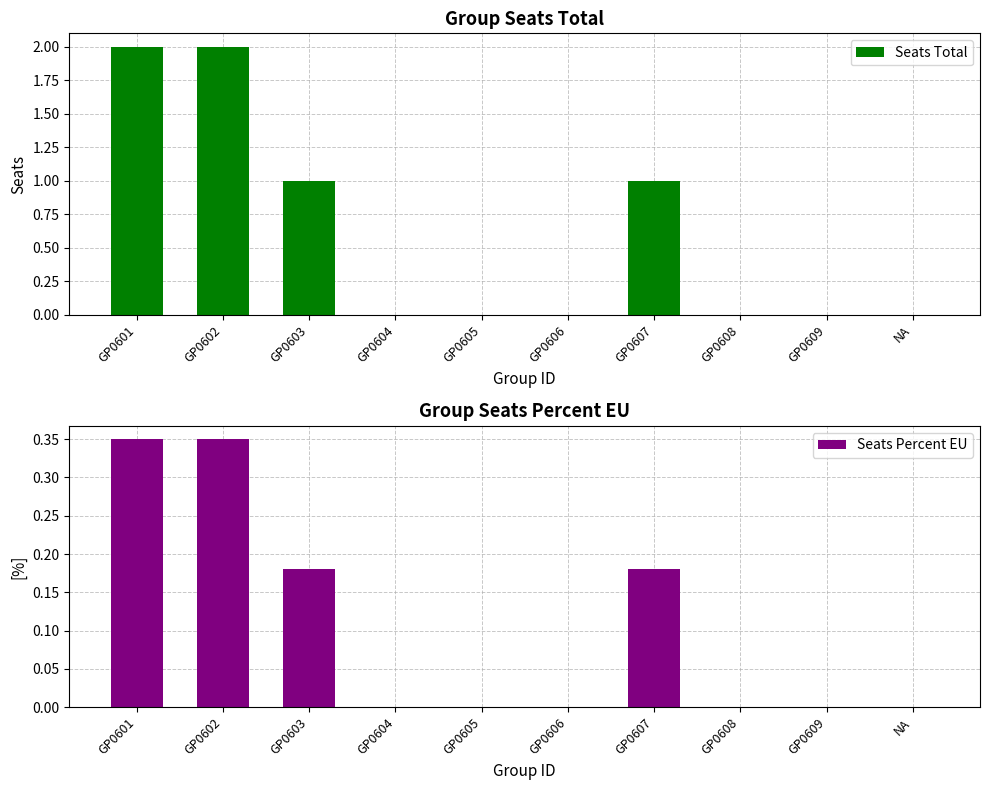

Rank the series by their average value, from lowest to highest.

Seats Percent EU, Seats Total